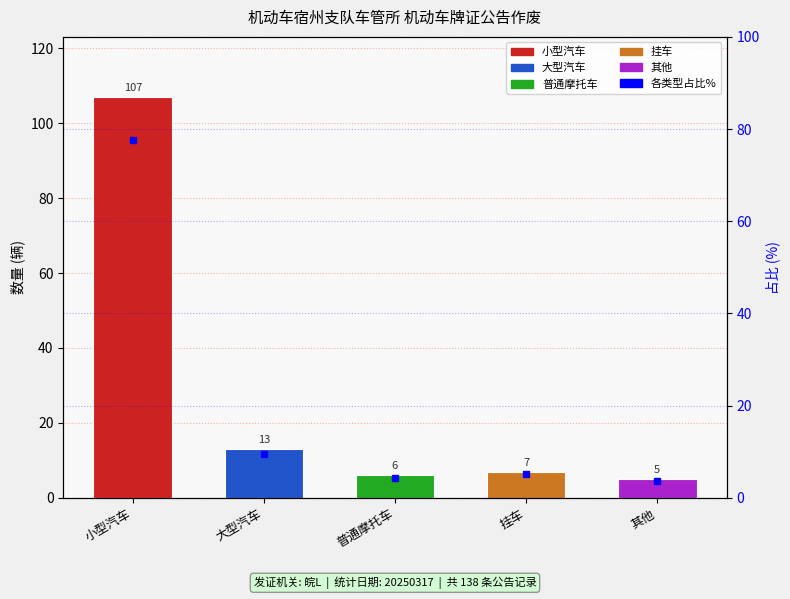

Are the bars horizontal?

No